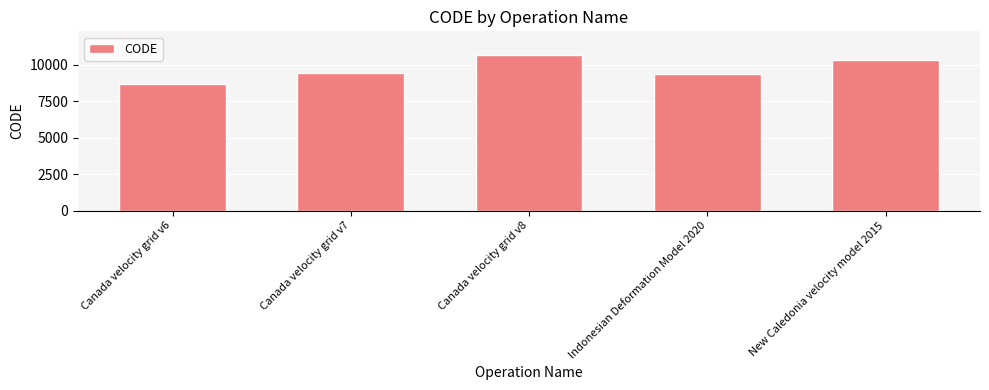

What is the label of the 4th bar from the left?

Indonesian Deformation Model 2020